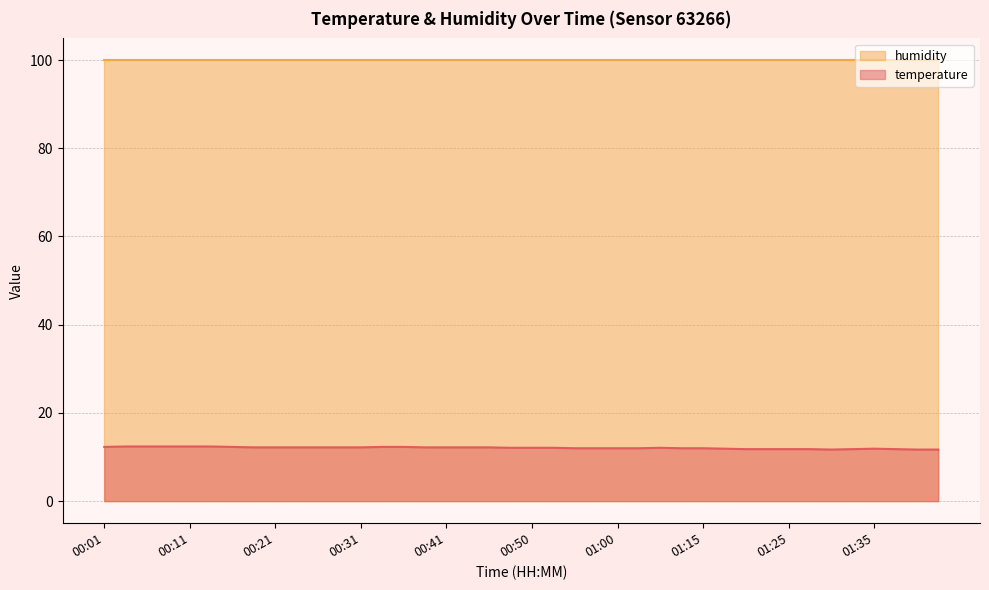

How many values are below 12?

11